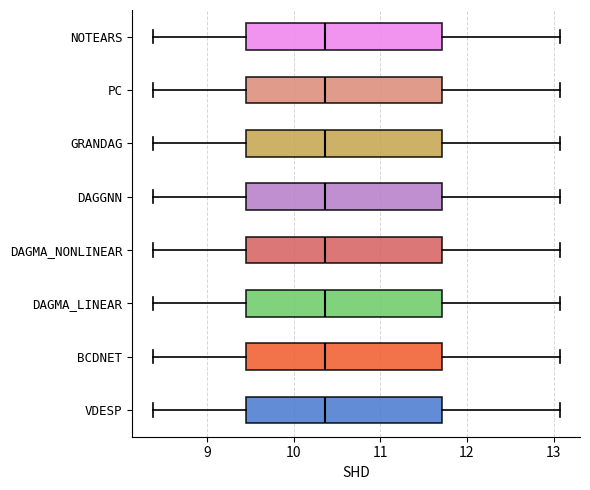

Where does the median line of the box for GRANDAG sit on the x-axis? The values are not printed on the chart, so give them approximately, as read against the axis.

10.4